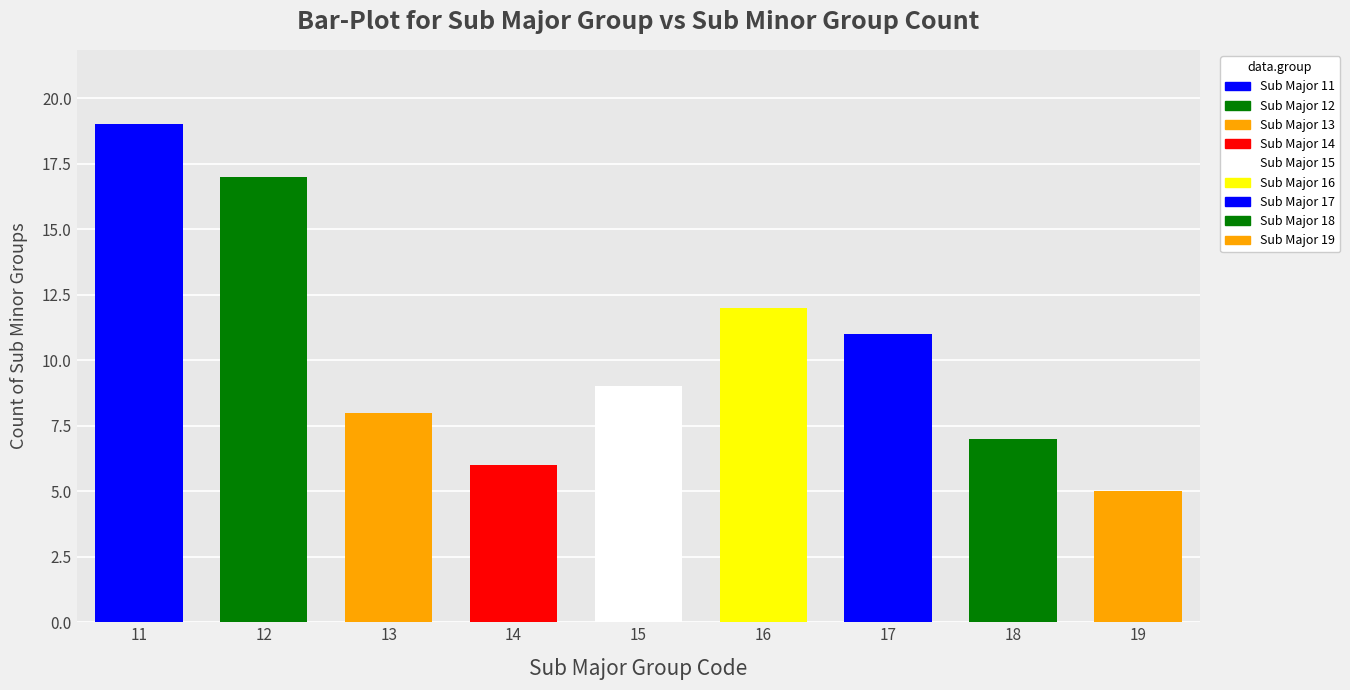

Reading left to right, what are all the values shown in this chart?

19	17	8	6	9	12	11	7	5